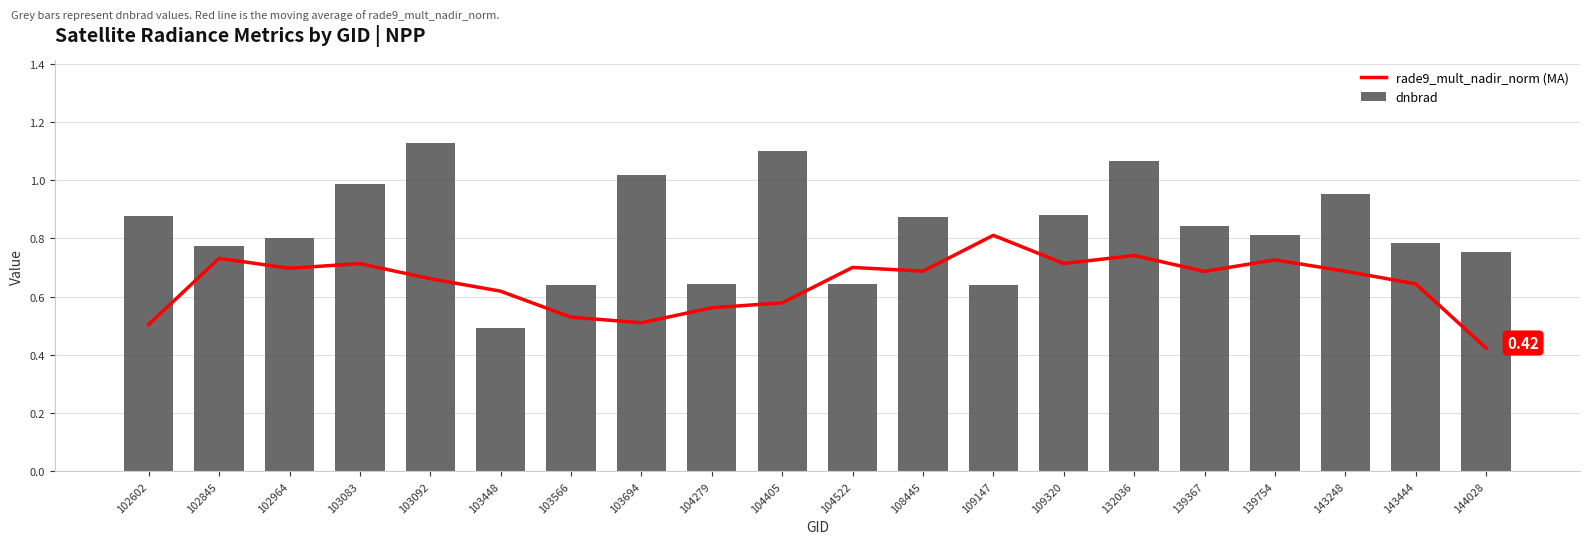

What are all the series names shown in the legend?

rade9_mult_nadir_norm (MA), dnbrad